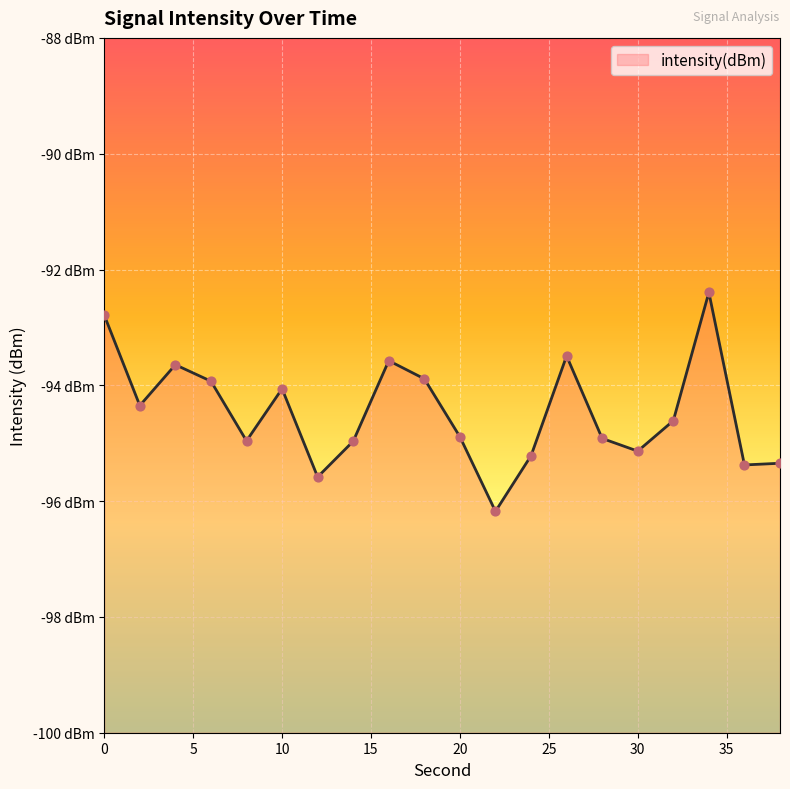

What is the change in value from 8 to 34?

+2.6